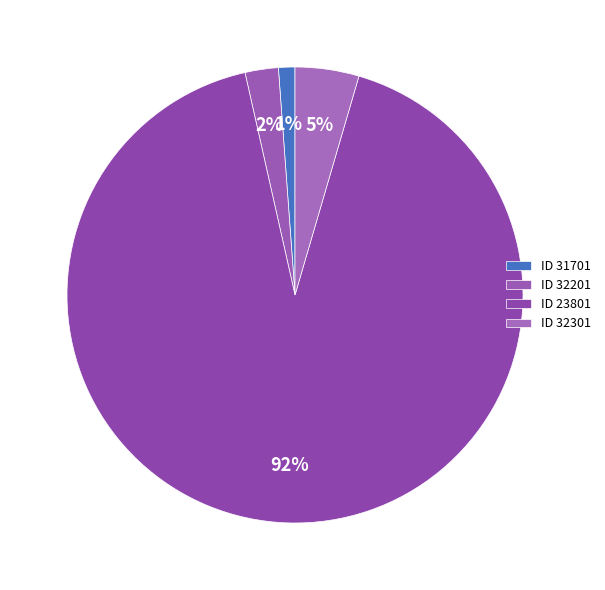

How many segments does this pie chart have?

4